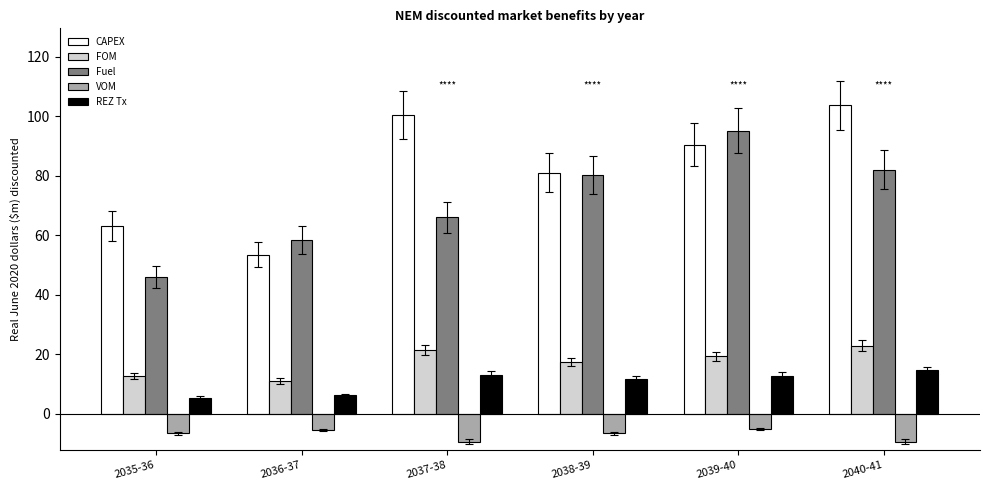

How many data points in CAPEX are above 90?

3